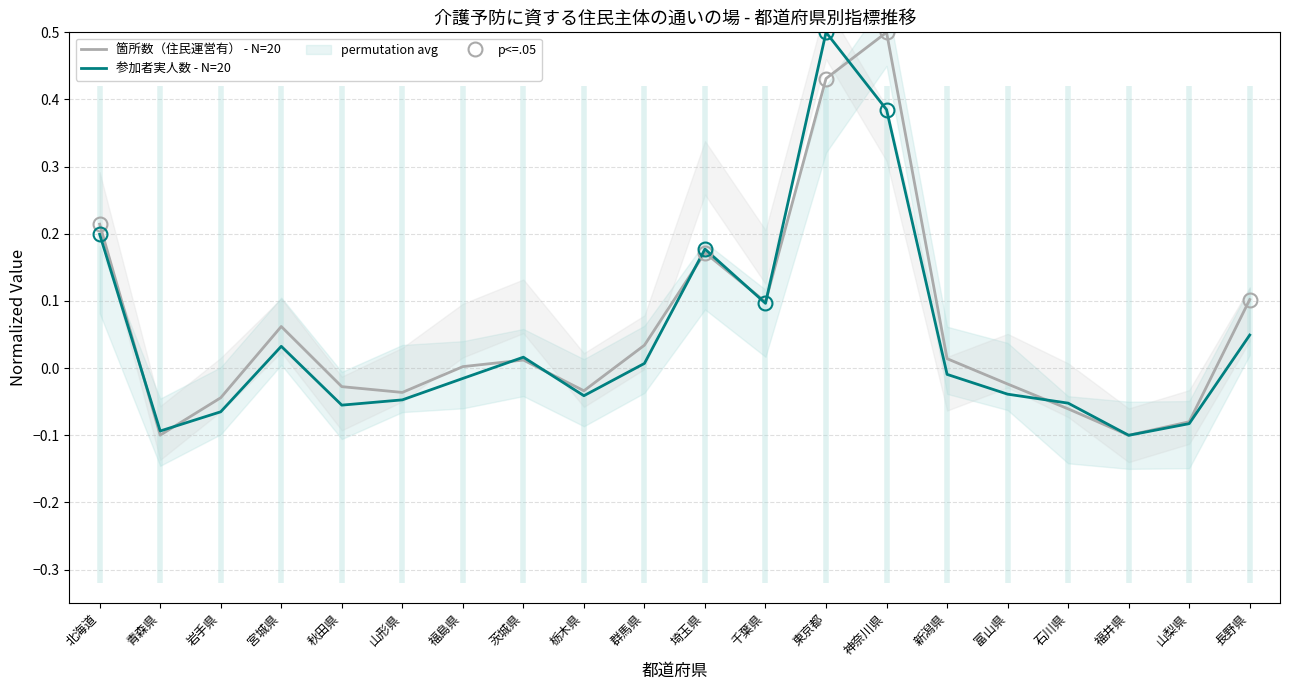

What is the greatest value displayed?

0.5